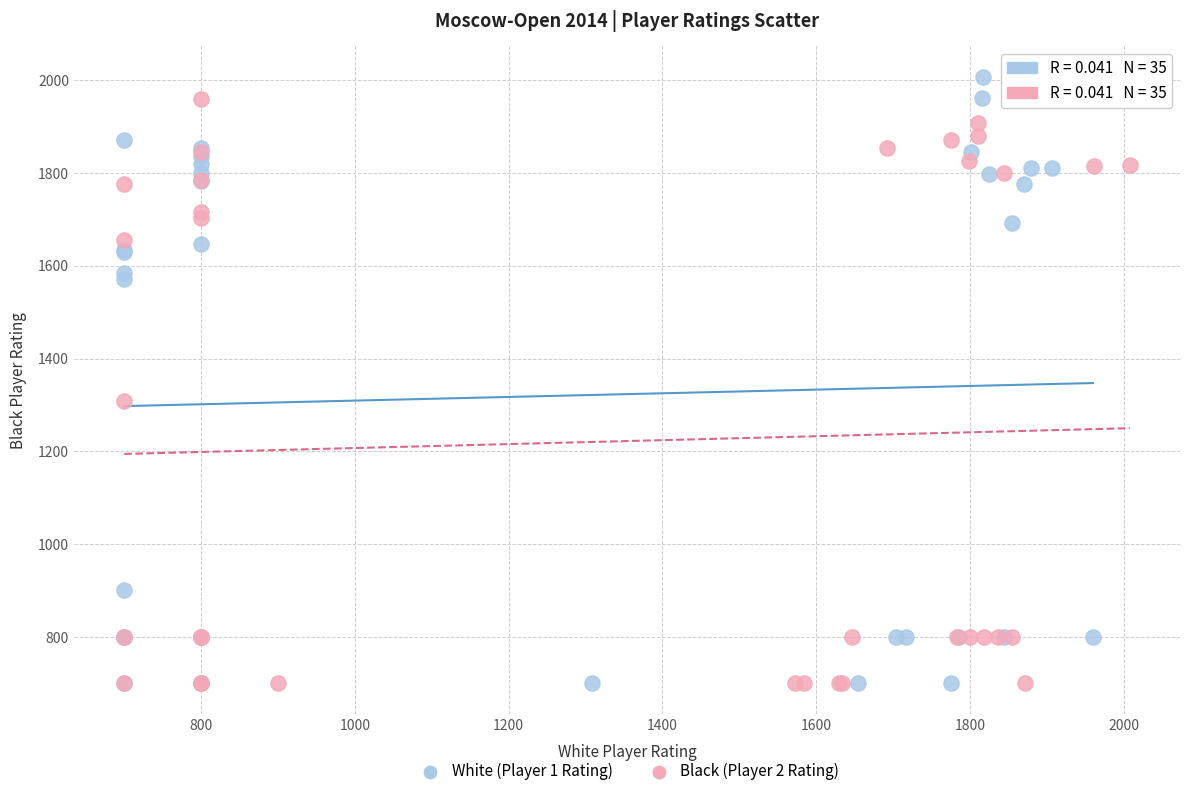

Which series has the largest Y range (max minus min)?

White (Player 1 Rating)